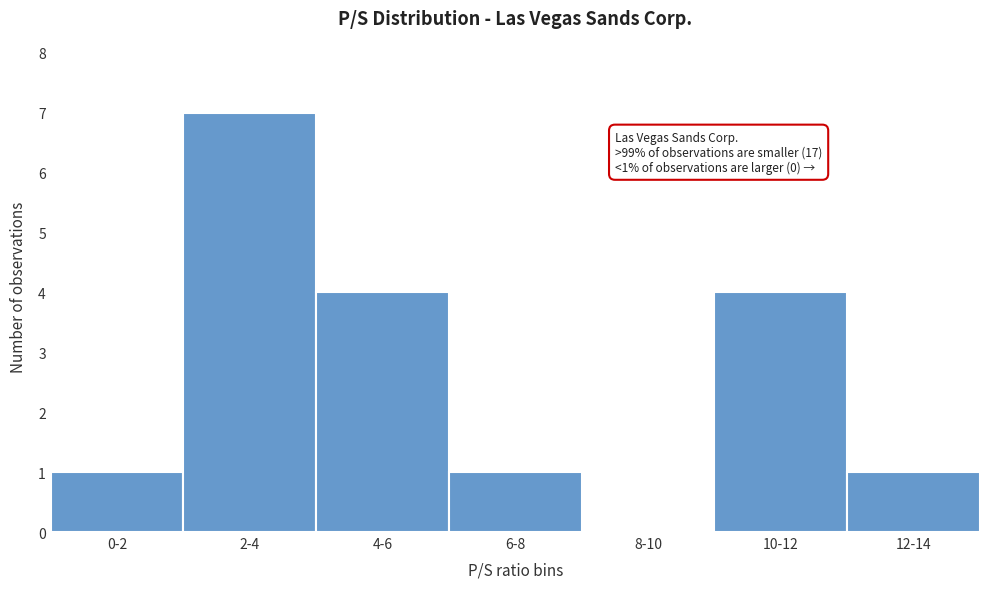

Reading right to left, transcribe all the data shown in this chart.

12-14=1	10-12=4	8-10=0	6-8=1	4-6=4	2-4=7	0-2=1